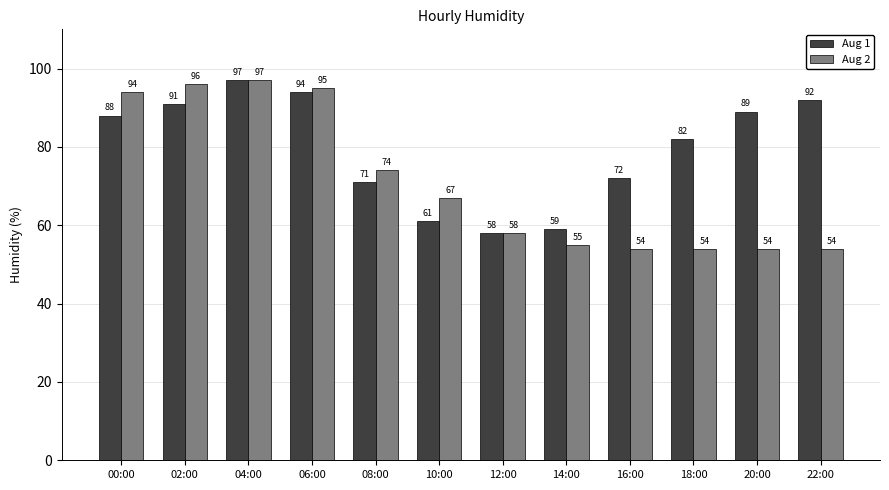

What is the label of the 11th bar from the right?

02:00